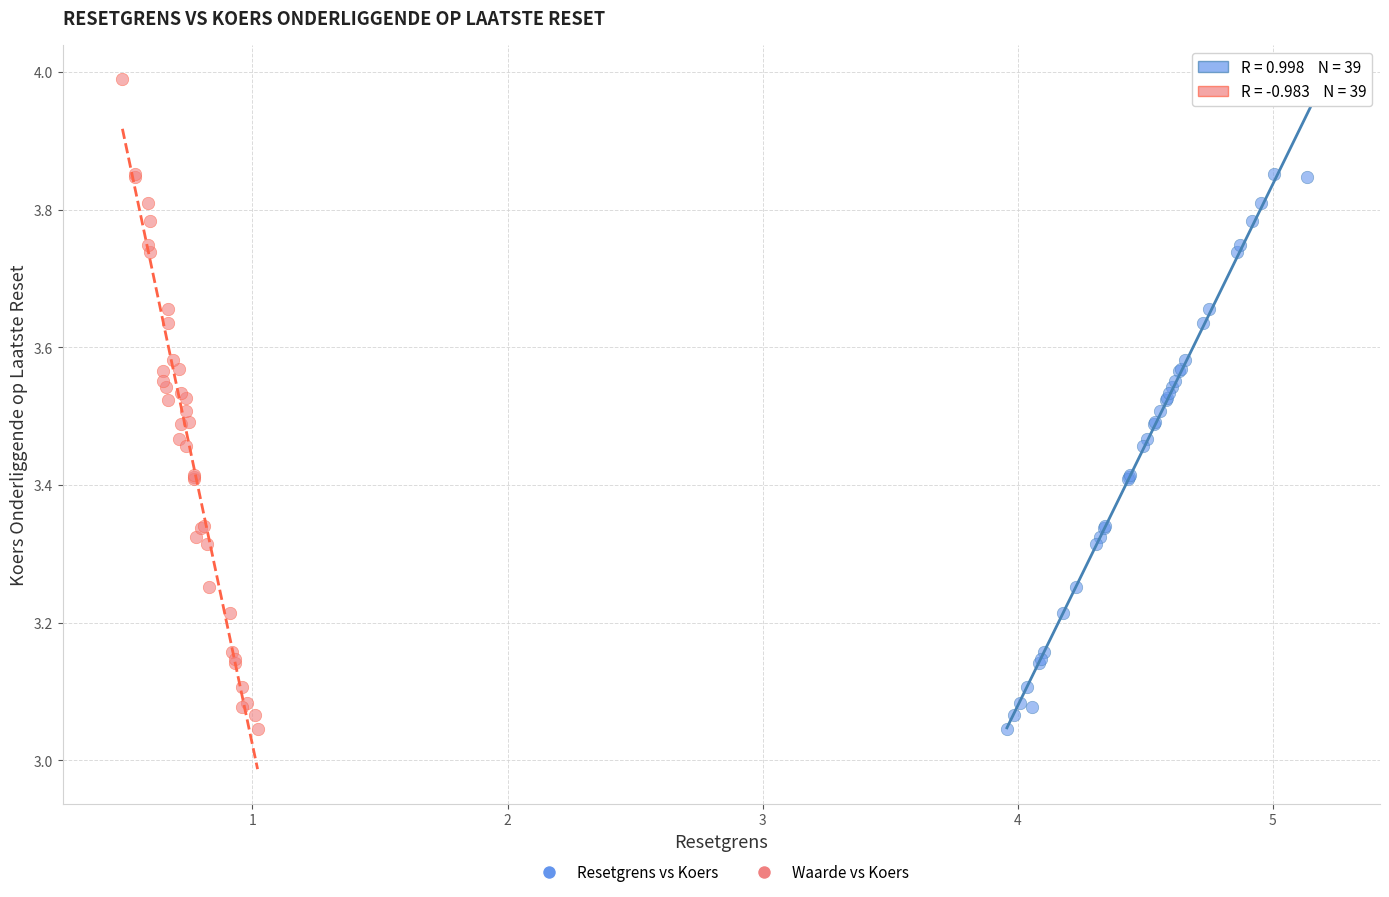

What are all the series names shown in the legend?

Resetgrens vs Koers, Waarde vs Koers